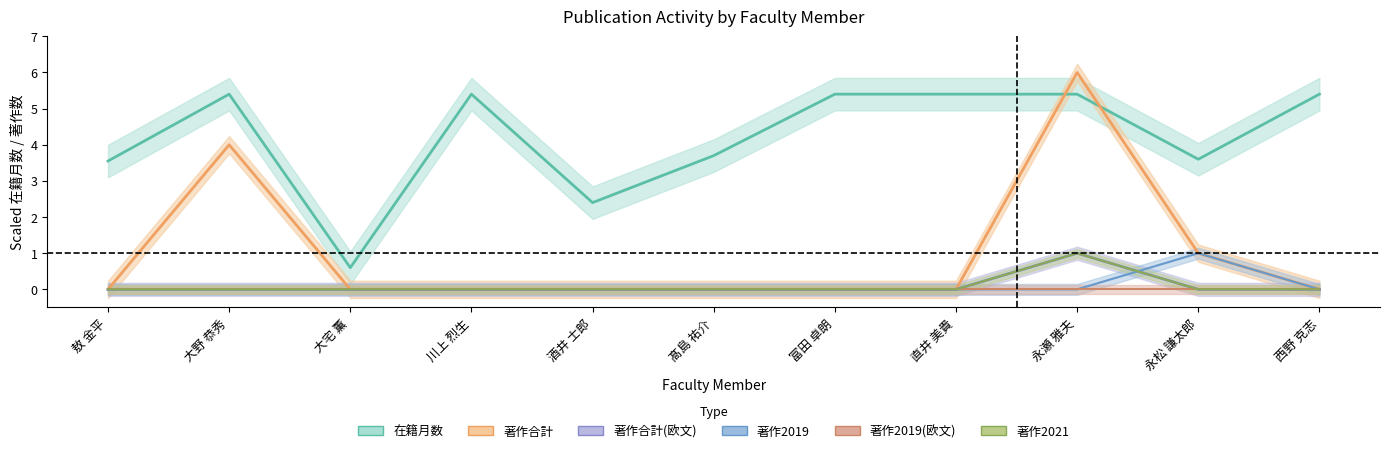

What position from the left is 大野 恭秀?

2